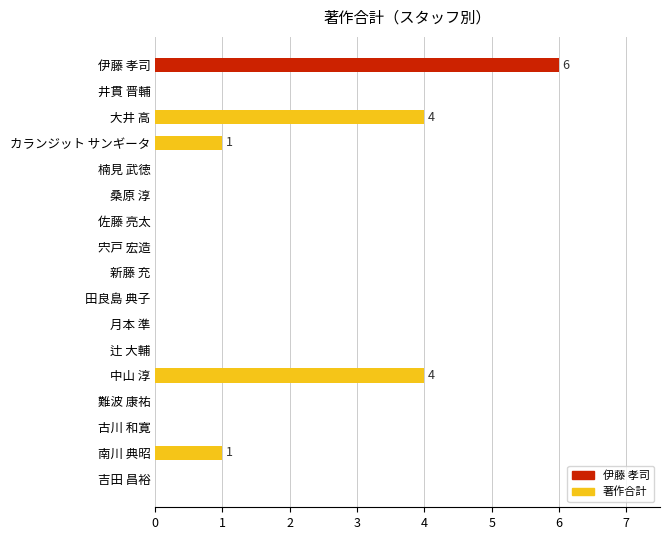

What is the greatest value displayed?

6